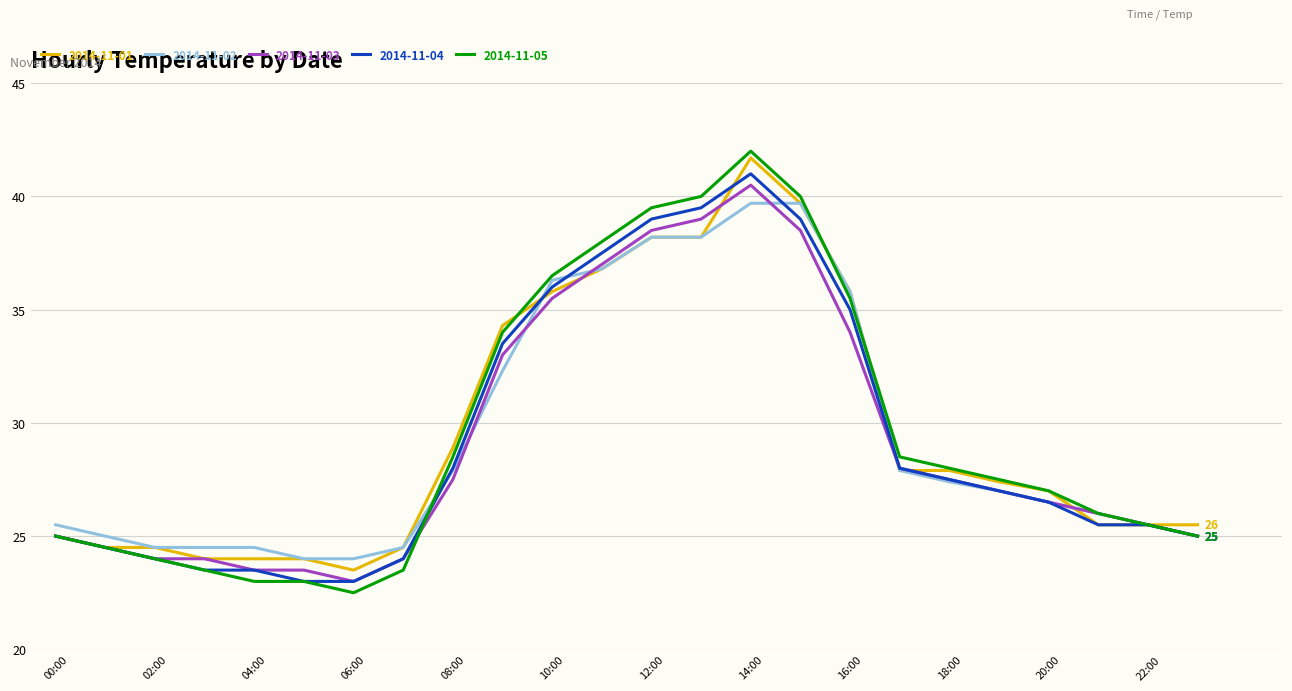

What is the maximum value shown in the chart?

42.0